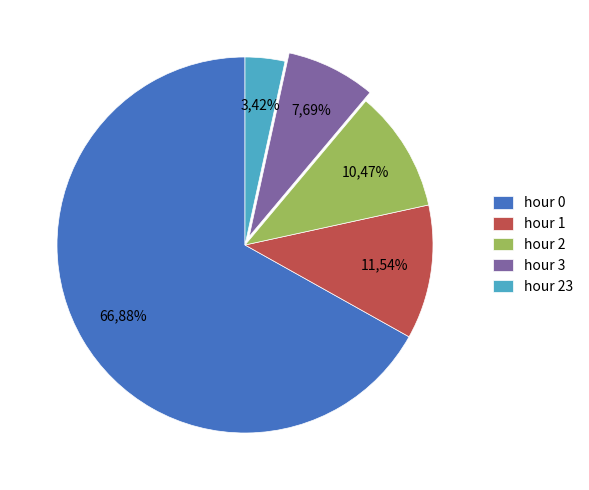

What percentage is the hour 1 slice, to the nearest percent?

12%